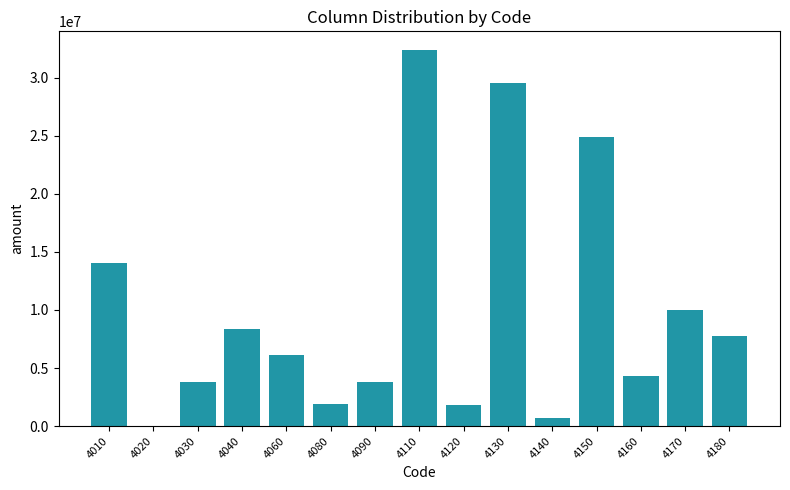

Count the number of categories in the chart.

15